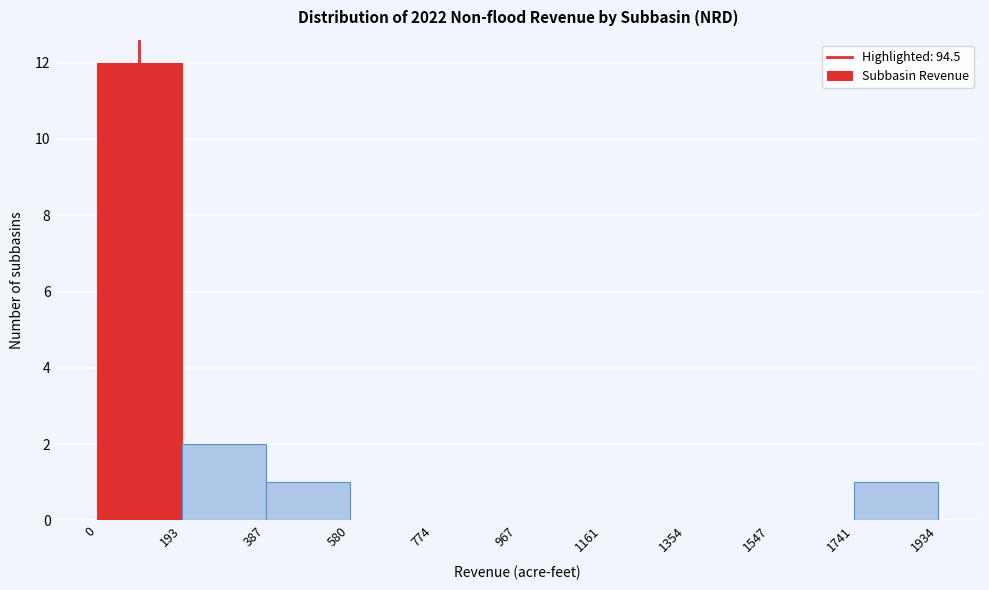

Reading left to right, transcribe this chart: for each bar, give the range it covers on the x-axis and its height. The values are not printed on the chart, so give them approximately, as read against the axis.

0 to 193: 12
193 to 387: 2
387 to 580: 1
580 to 774: 0
774 to 967: 0
967 to 1161: 0
1161 to 1354: 0
1354 to 1547: 0
1547 to 1741: 0
1741 to 1934: 1